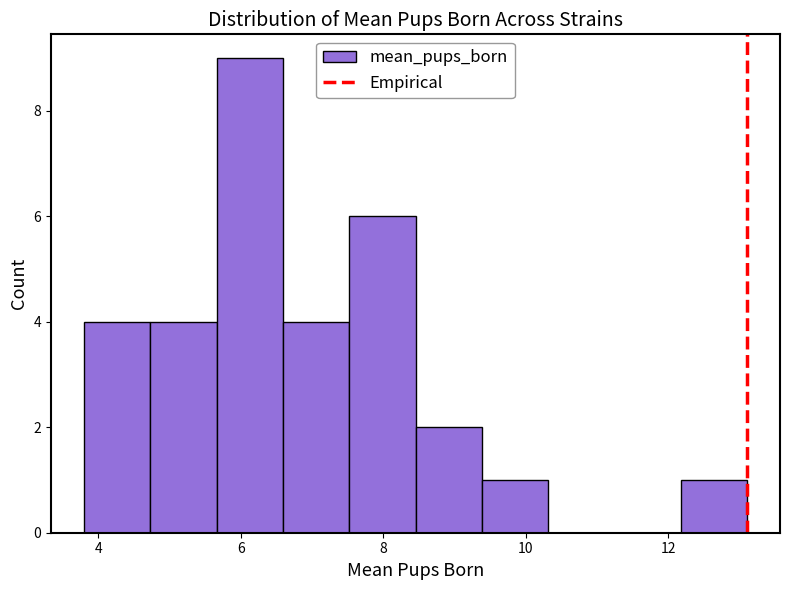

Reading left to right, transcribe this chart: for each bar, give the range it covers on the x-axis and its height. Neither the bar edges nor the heights are printed on the chart, so give them approximately, as read against the axes.

3.8 to 4.8: 4
4.8 to 5.6: 4
5.6 to 6.6: 9
6.6 to 7.6: 4
7.6 to 8.4: 6
8.4 to 9.4: 2
9.4 to 10.4: 1
10.4 to 11.2: 0
11.2 to 12.2: 0
12.2 to 13.2: 1